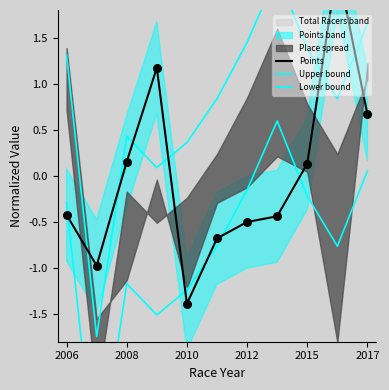

Which series reaches the maximum Y coordinate?

Points